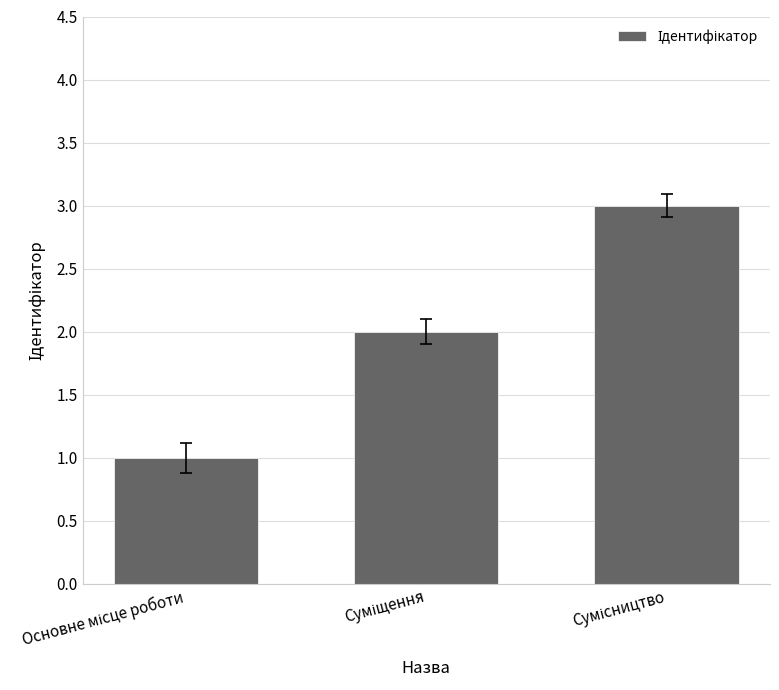

What is the sum of all values?

6